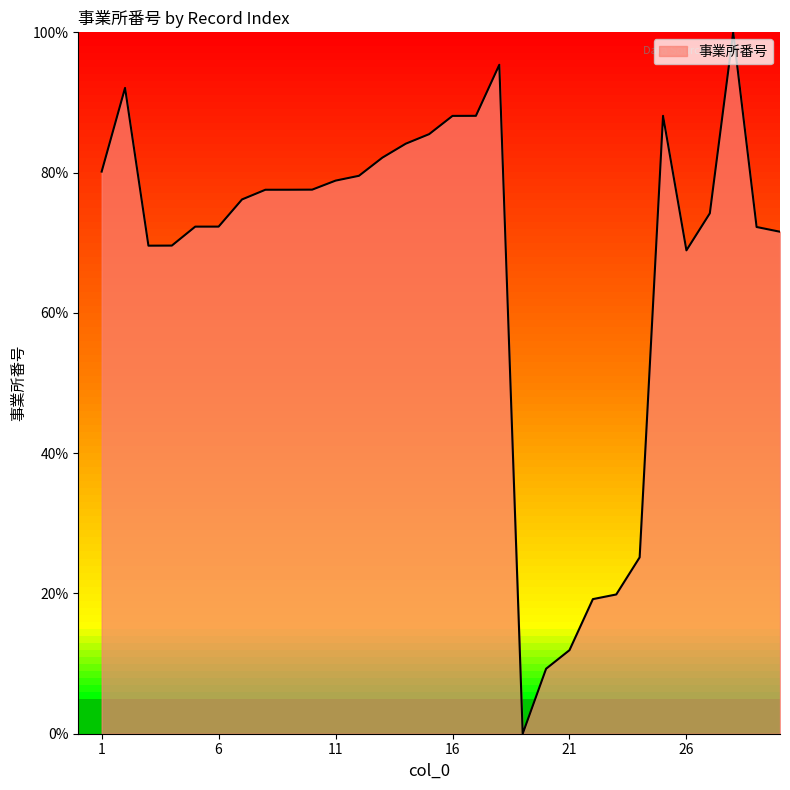

What is the difference between the maximum and minimum values?

100.0